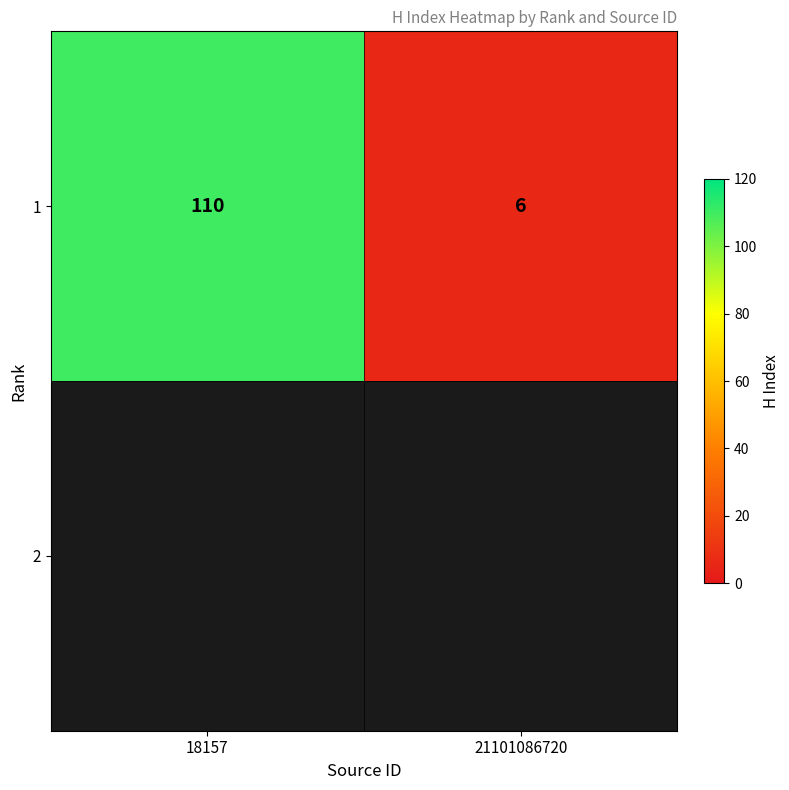

Which category has the lowest value across all series?

21101086720